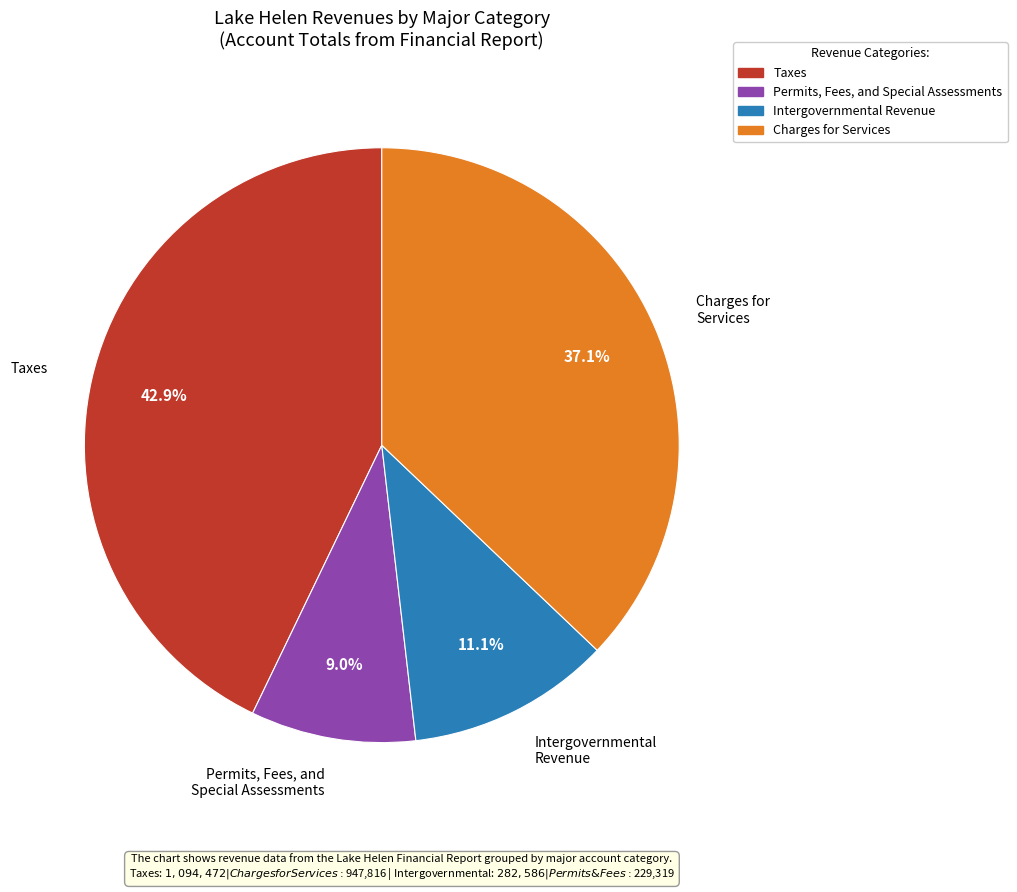

How many segments does this pie chart have?

4